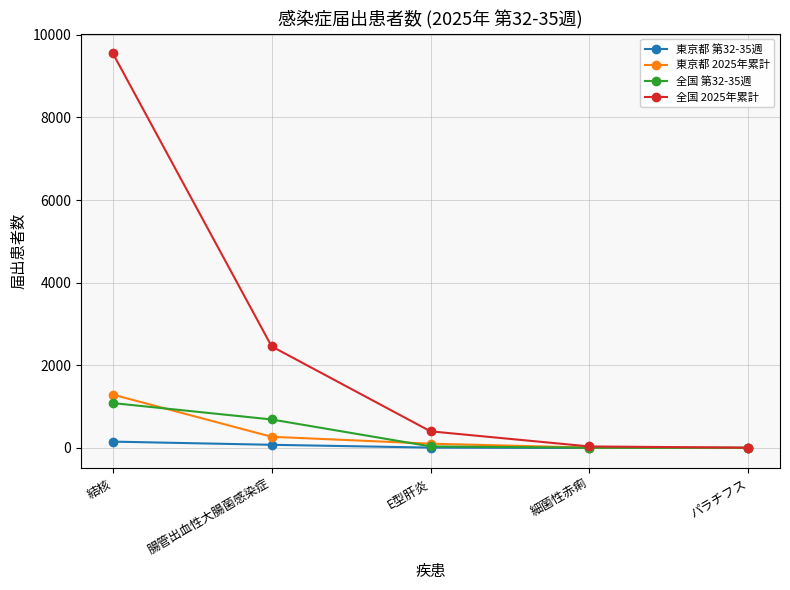

The value of 東京都 第32-35週 at 細菌性赤痢 is 0. True or false?

True